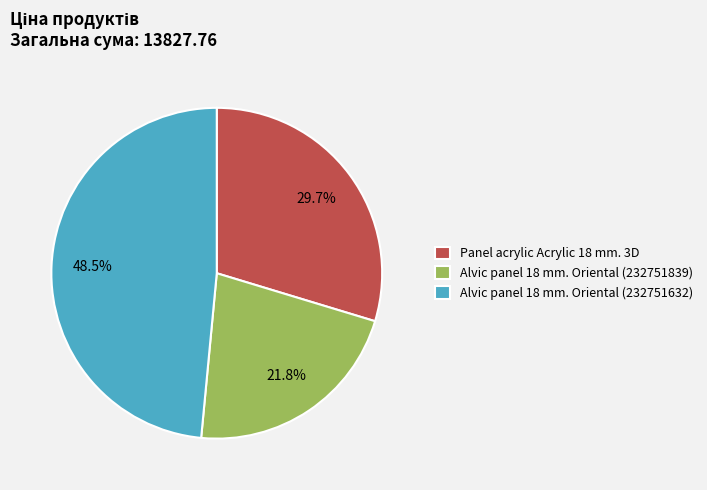

Rank the categories by value from highest to lowest.

Alvic panel 18 mm. Oriental (232751632), Panel acrylic Acrylic 18 mm. 3D, Alvic panel 18 mm. Oriental (232751839)